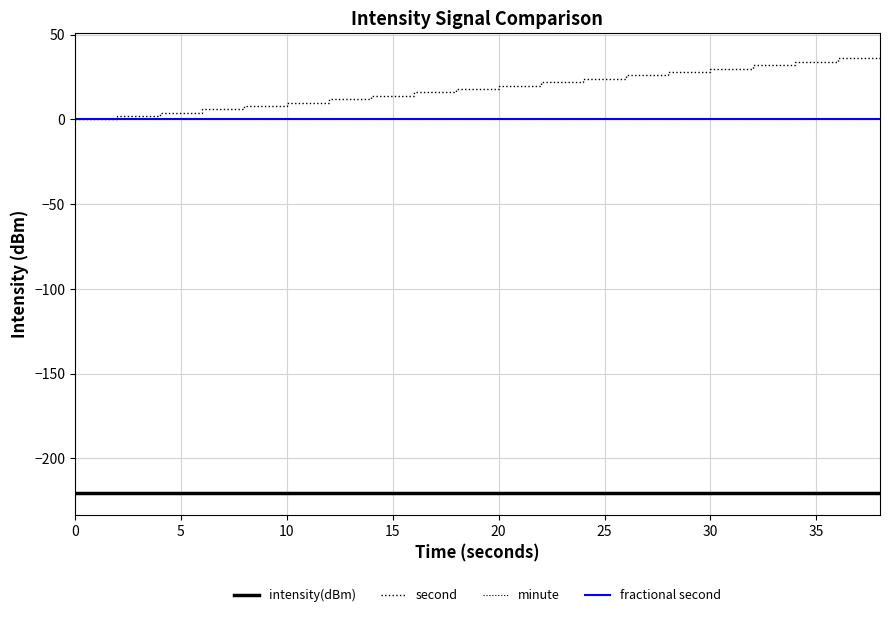

Does the chart display data point markers on the line(s)?

No